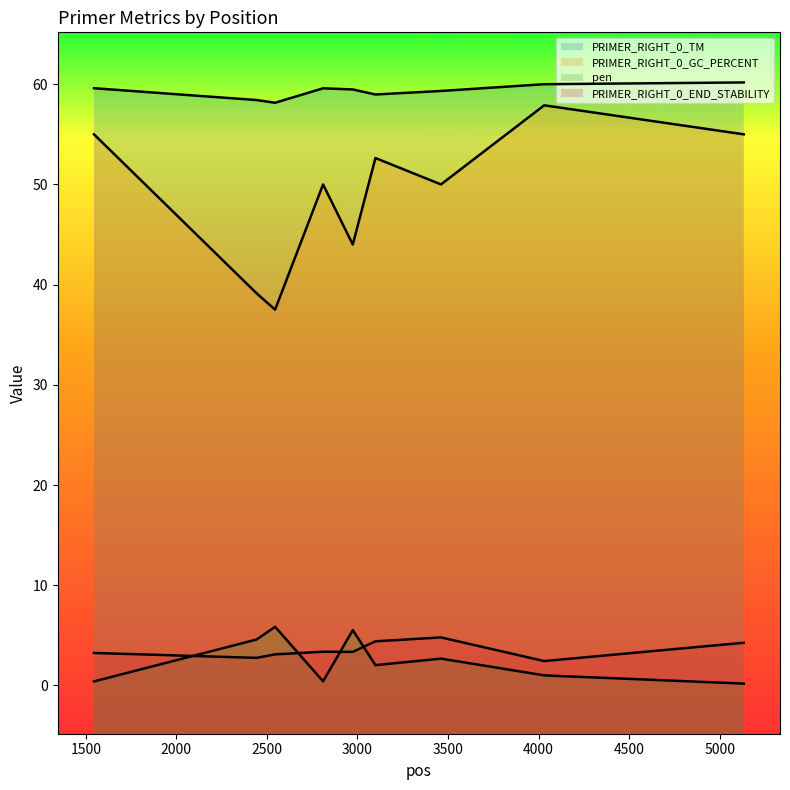

How many data points in pen are less than 2?

4